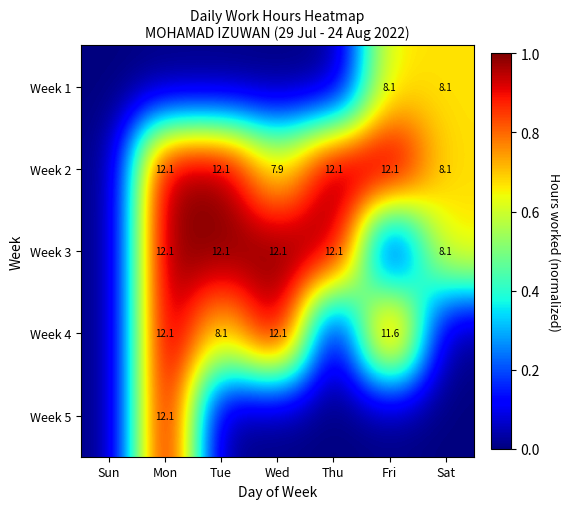

Is it true that Week 3 equals 19.0 at Mon?

False